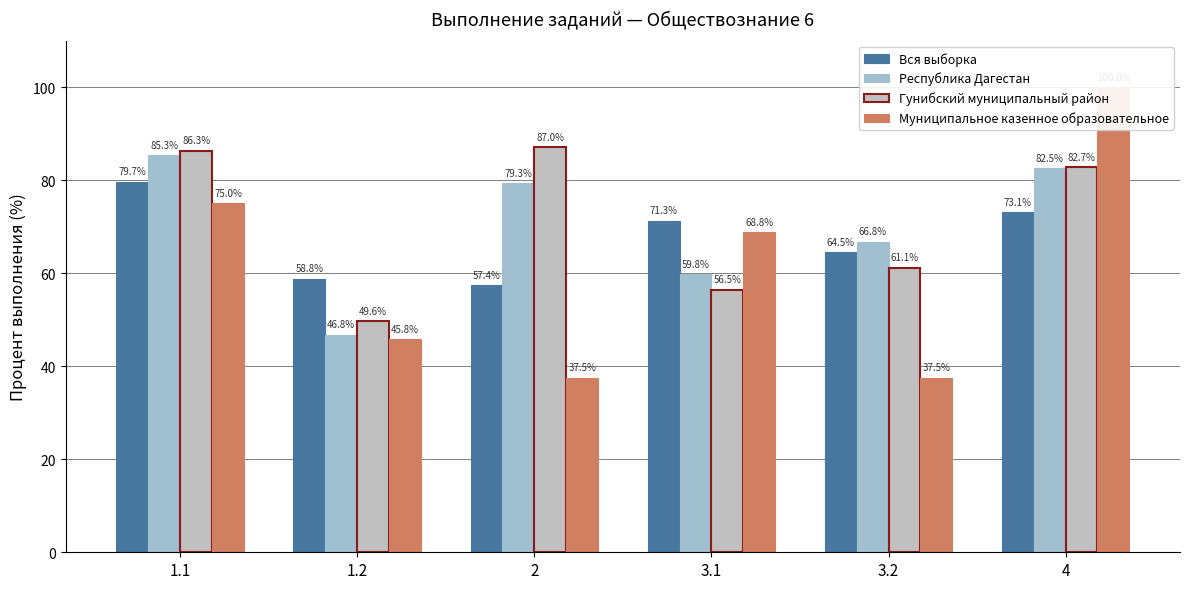

What is the difference between the Вся выборка values at 1.2 and 2?

1.5